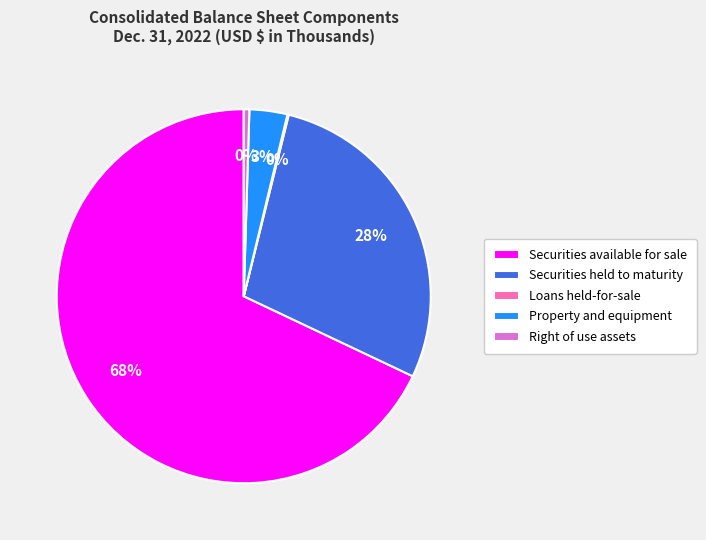

Is it true that Property and equipment is 3% of the pie?

True